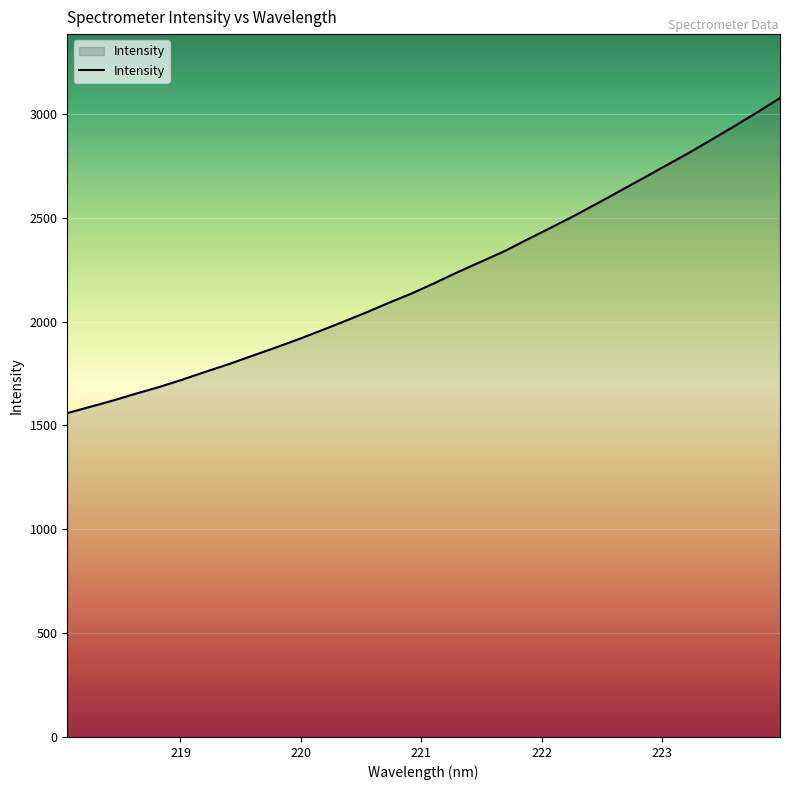

What is the smallest value displayed?

1559.0